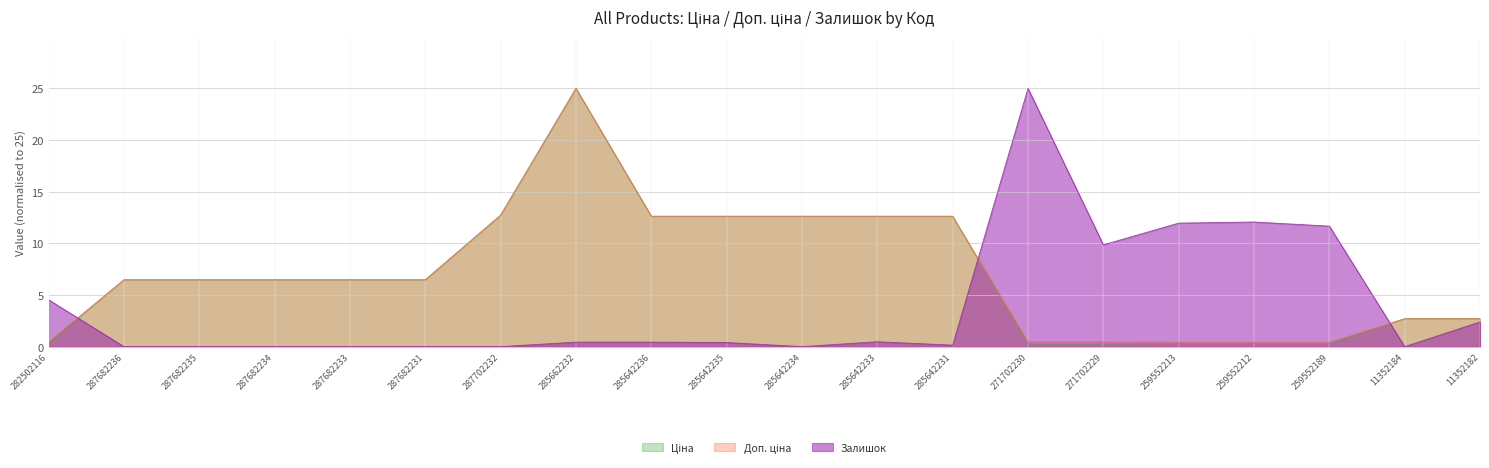

Reading left to right, transcribe all the data shown in this chart.

Ціна: 0.4	6.5	6.5	6.5	6.5	6.5	12.7	25.0	12.6	12.6	12.6	12.6	12.6	0.3	0.3	0.3	0.3	0.3	2.7	2.7
Доп. ціна: 0.5	6.5	6.5	6.5	6.5	6.5	12.7	25.0	12.6	12.6	12.6	12.6	12.6	0.5	0.5	0.4	0.4	0.4	2.7	2.7
Залишок: 4.5	0.0	0.0	0.0	0.0	0.0	0.0	0.4	0.4	0.4	0.0	0.5	0.1	25.0	9.9	12.0	12.1	11.7	0.0	2.4